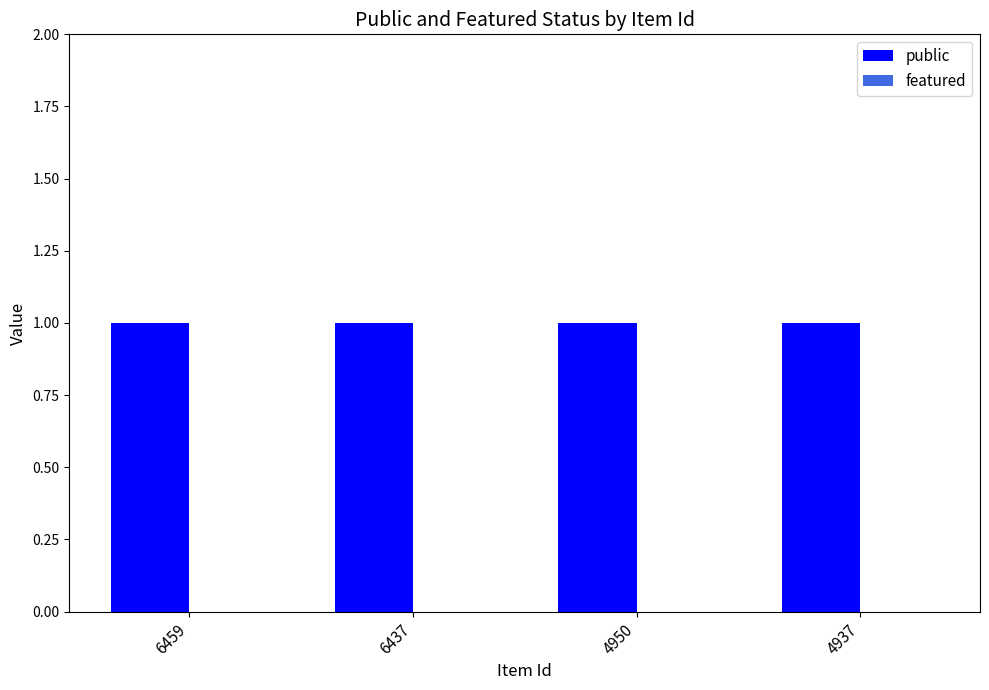

What are all the series names shown in the legend?

public, featured